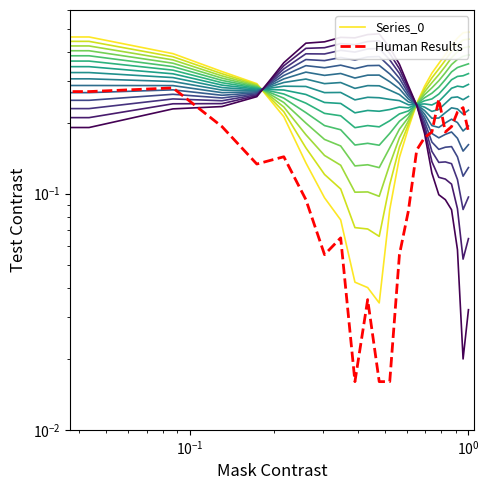

Is it true that Series_0 equals 0.1 at 7?

False